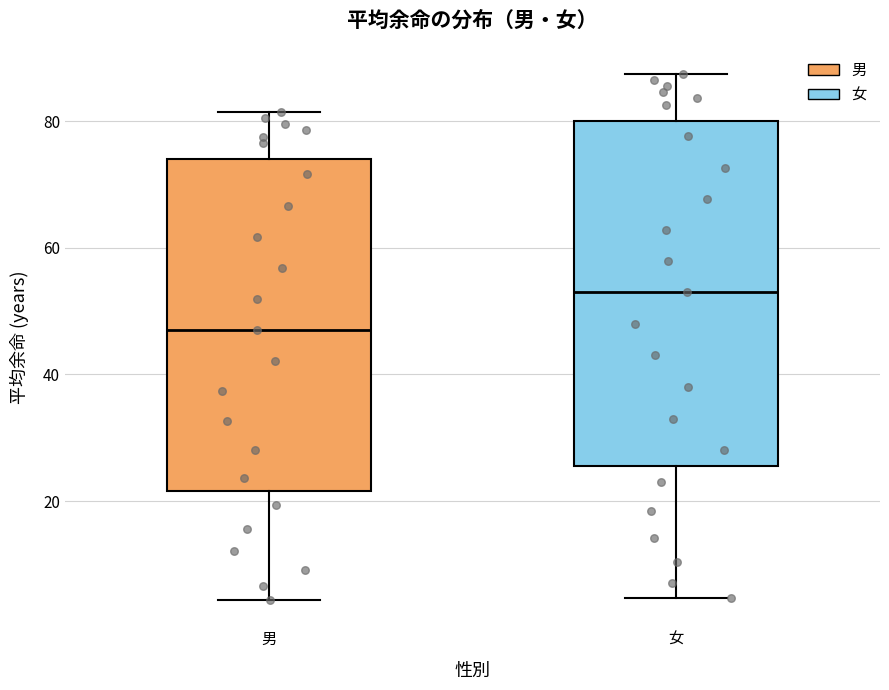

Reading left to right, transcribe this box plot: for each box, give where its median line is, the range the box spans, and where its two whiskers end, as read against the y-axis. The values are not printed on the chart, so give them approximately, as read against the axis.

男: median 48, box 22 to 74, whiskers 4 to 82
女: median 52, box 26 to 80, whiskers 4 to 88